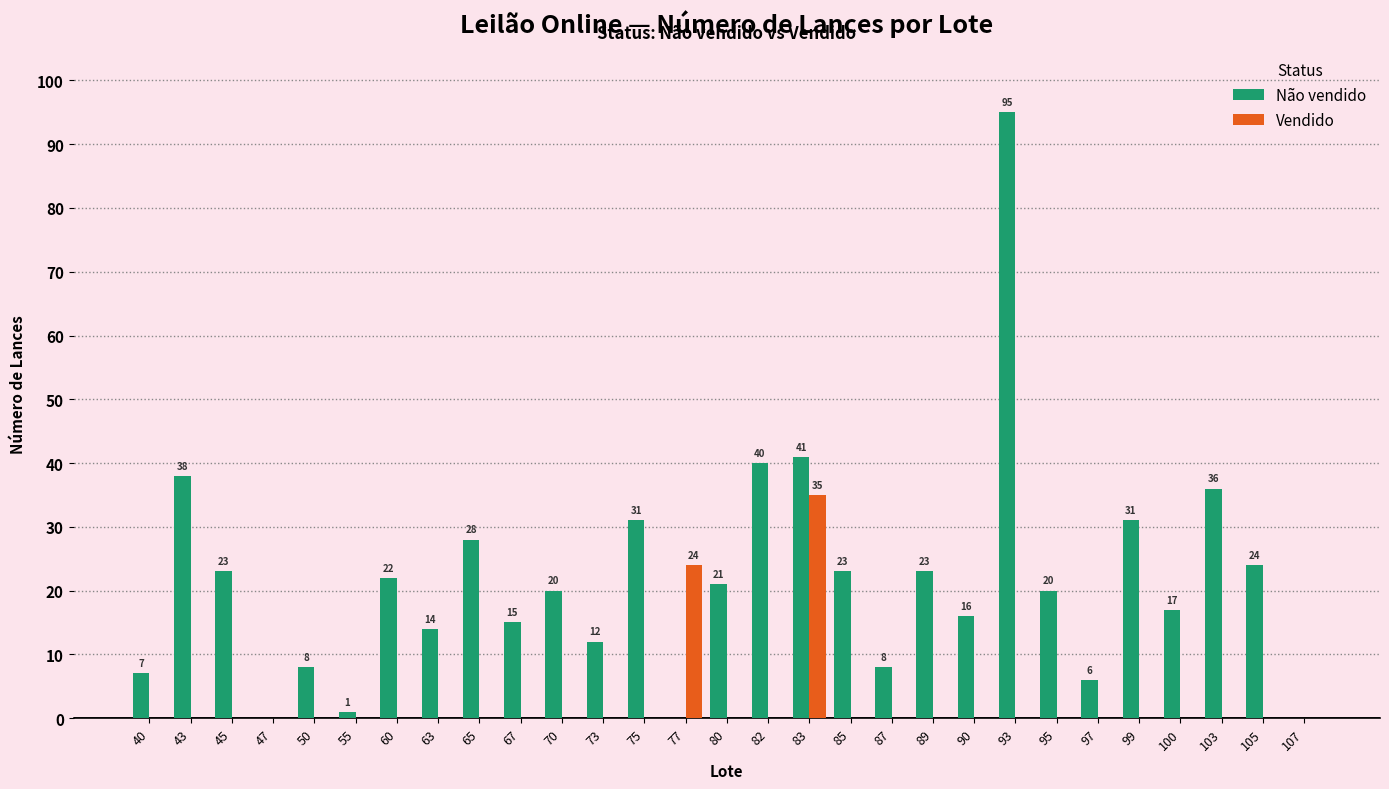

At which category does the chart reach its peak across all series?

93